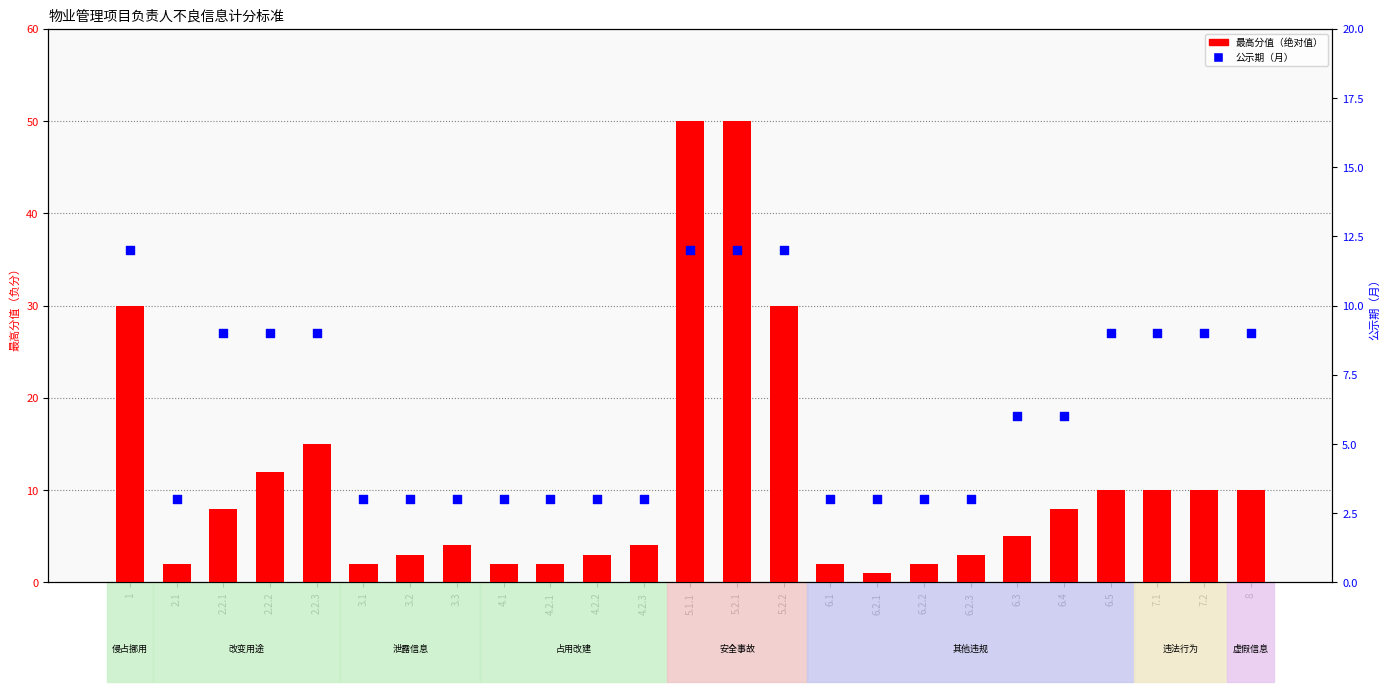

Which series reaches the maximum Y coordinate?

最高分值（绝对值）